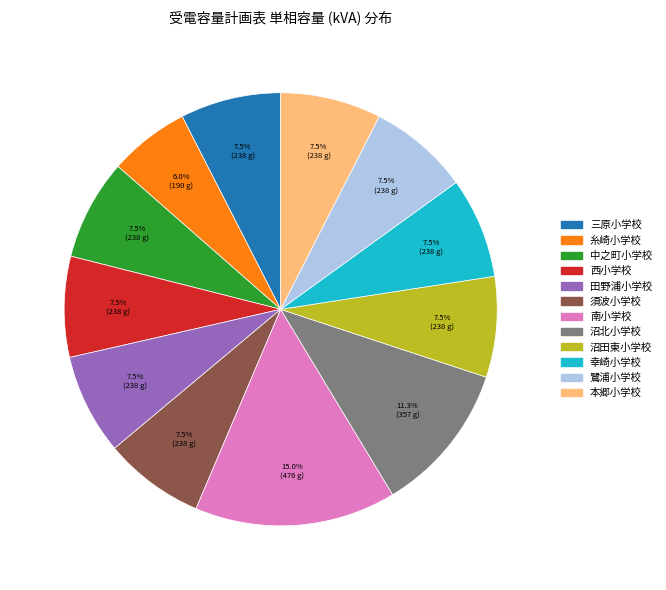

What percentage is NOT represented by 三原小学校?

92.5%